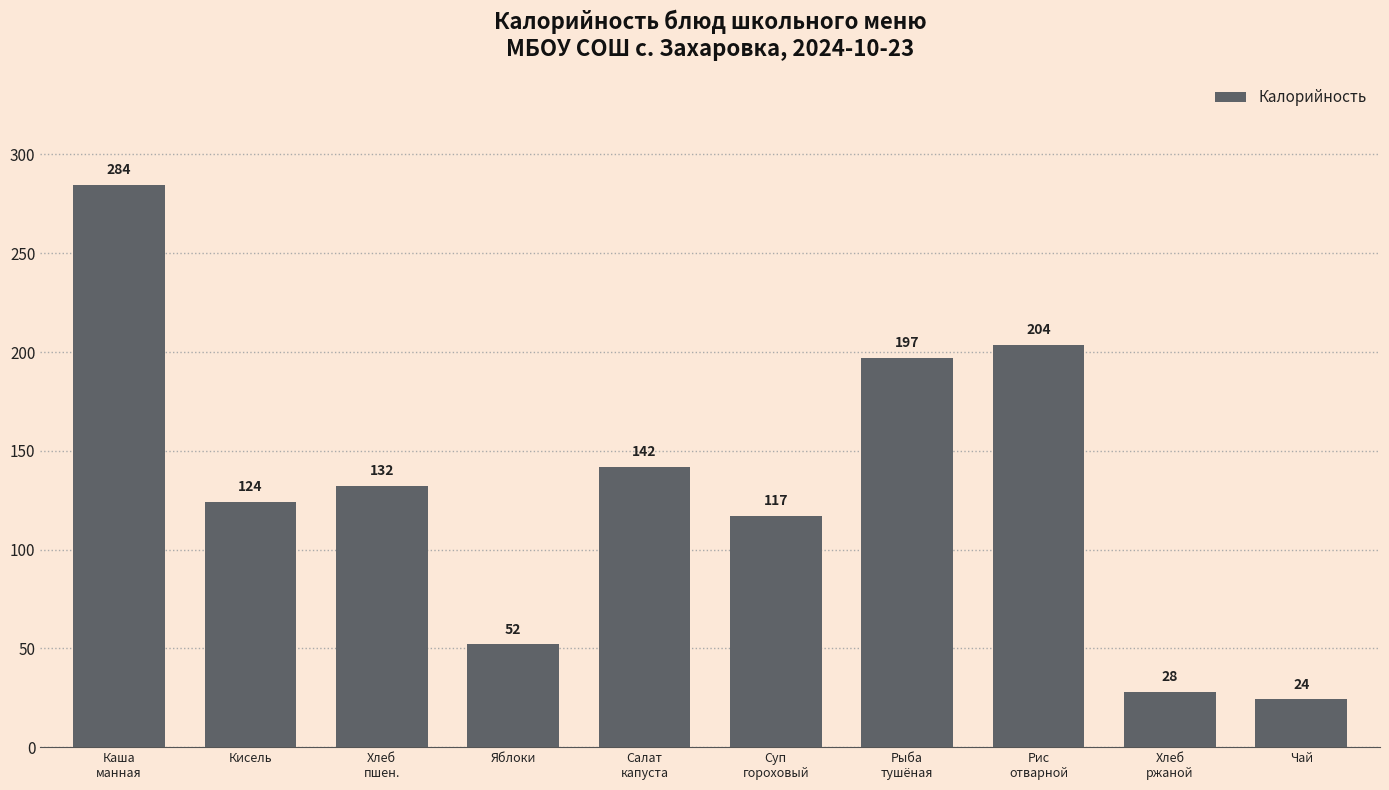

Does the chart contain stacked bars?

No